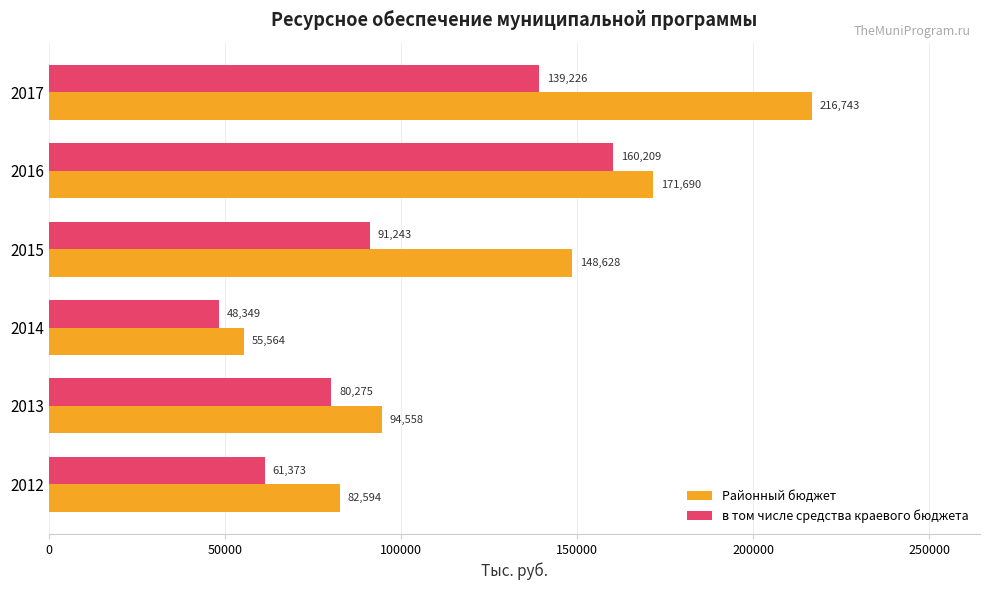

At which category does the chart reach its minimum across all series?

2014